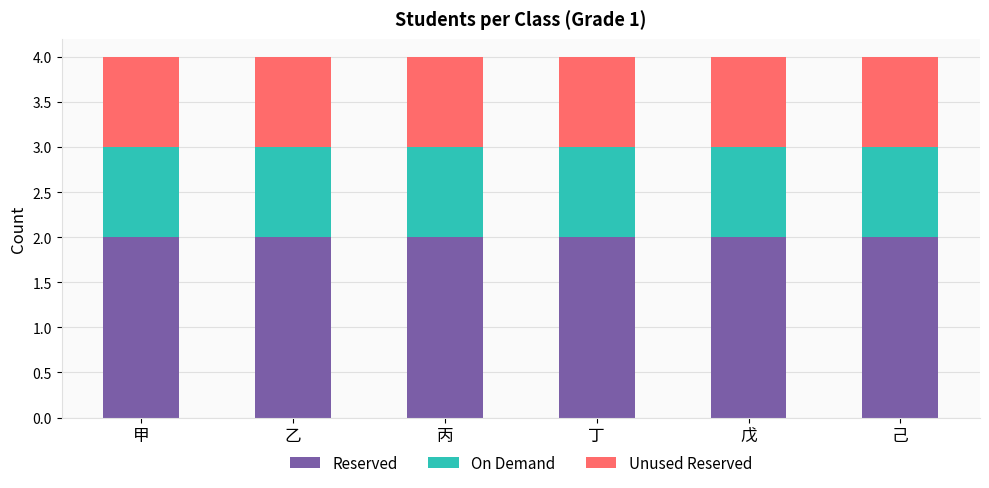

True or false: Reserved has a value of 2 at 丙.

True